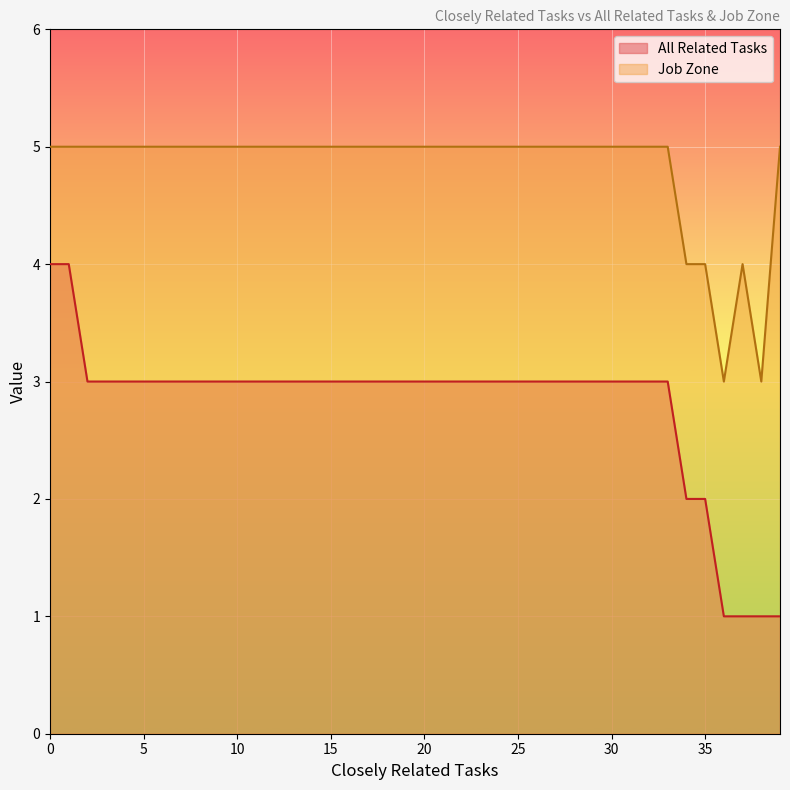

Which series has the widest spread of values?

All Related Tasks